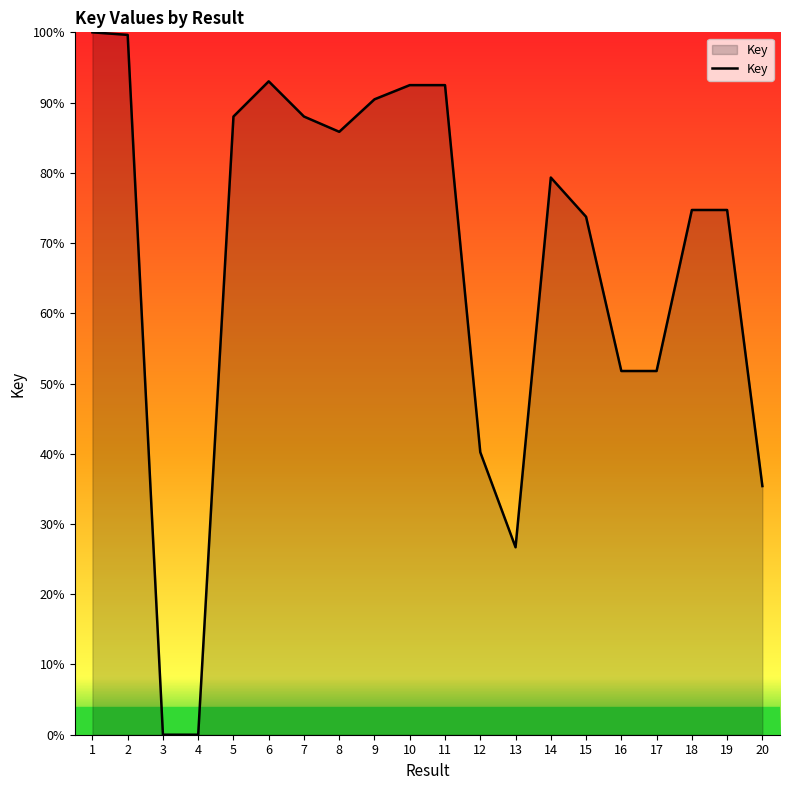

What is the difference between the maximum and minimum values?

100.0